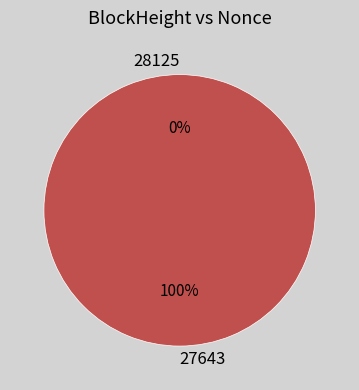

Combined, do 28125 and 27643 account for over 50%?

Yes